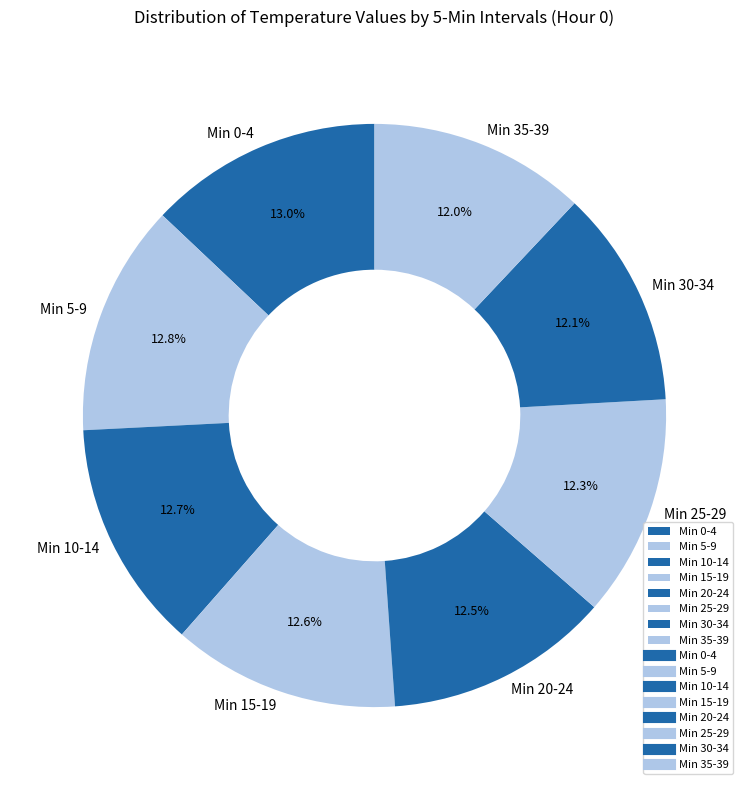

To the nearest percent, what is the difference between the largest and smallest slice percentages?

1%